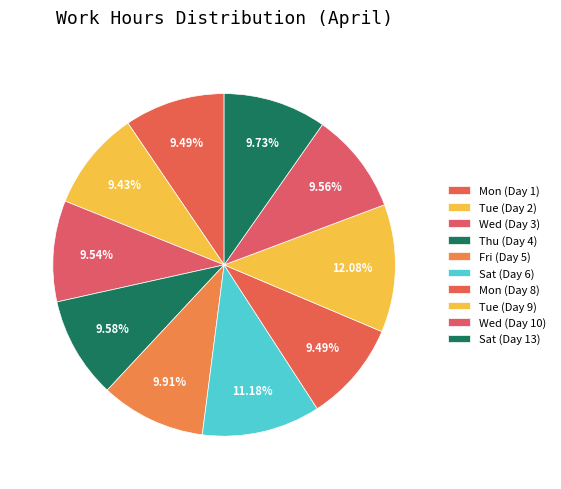

Count the number of slices in the pie.

10